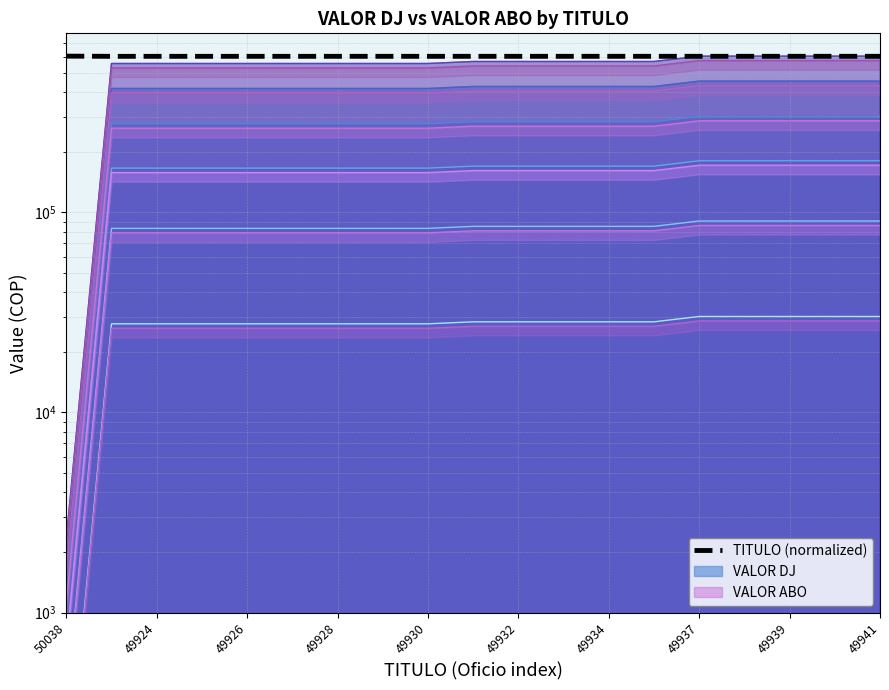

True or false: the data shows 602436.5 at 49926.

True